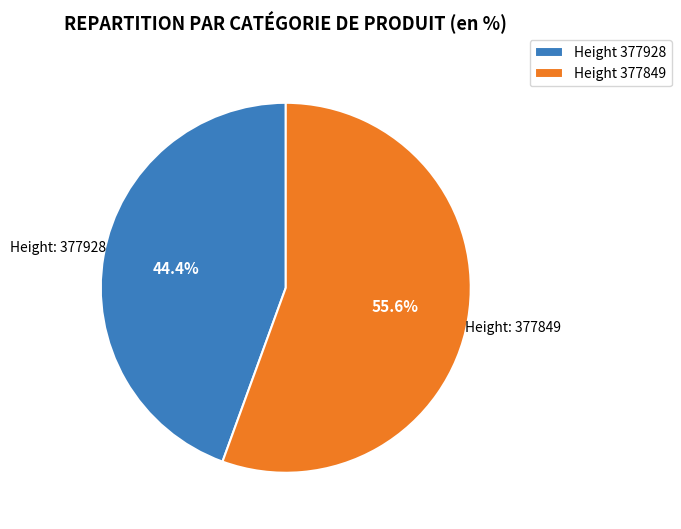

Count the number of slices in the pie.

2